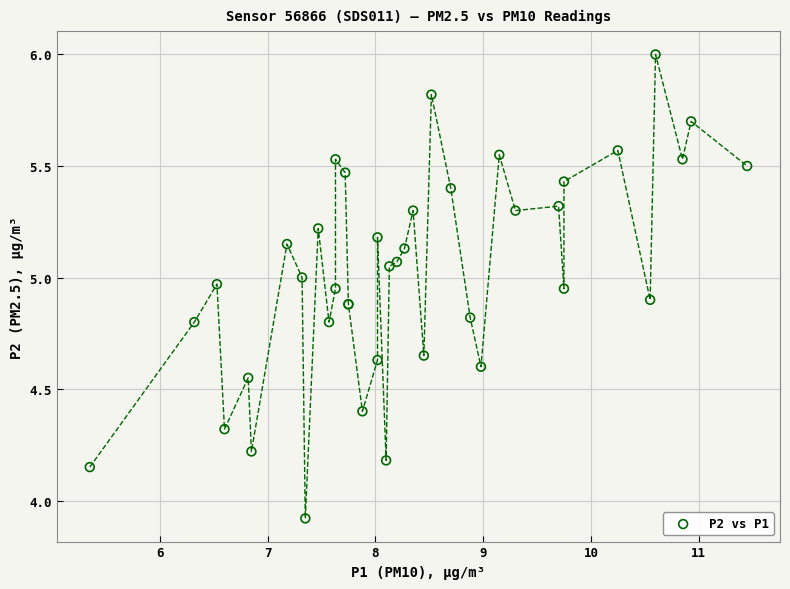

What Y value in the scatter plot is closest to 4?

3.9